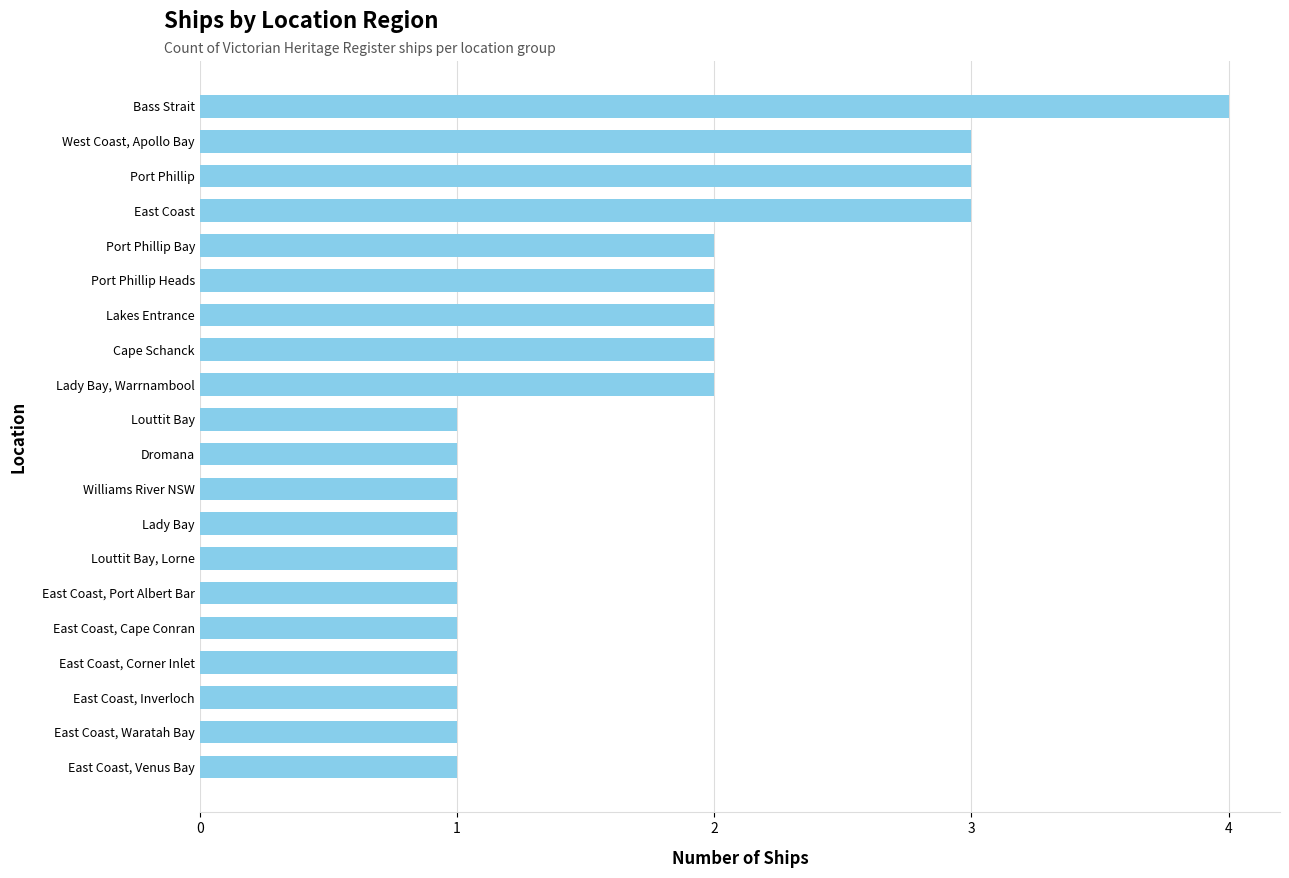

Reading bottom to top, list all the values displayed in this chart.

East Coast, Venus Bay=1	East Coast, Waratah Bay=1	East Coast, Inverloch=1	East Coast, Corner Inlet=1	East Coast, Cape Conran=1	East Coast, Port Albert Bar=1	Louttit Bay, Lorne=1	Lady Bay=1	Williams River NSW=1	Dromana=1	Louttit Bay=1	Lady Bay, Warrnambool=2	Cape Schanck=2	Lakes Entrance=2	Port Phillip Heads=2	Port Phillip Bay=2	East Coast=3	Port Phillip=3	West Coast, Apollo Bay=3	Bass Strait=4